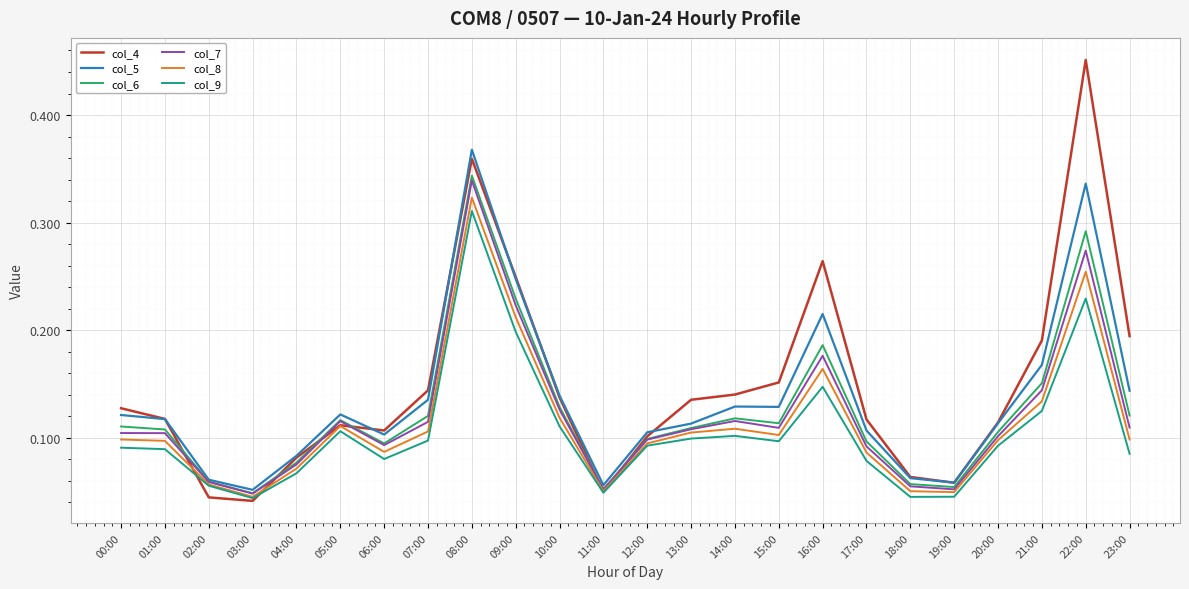

At which category is the sum across all series the highest?

08:00